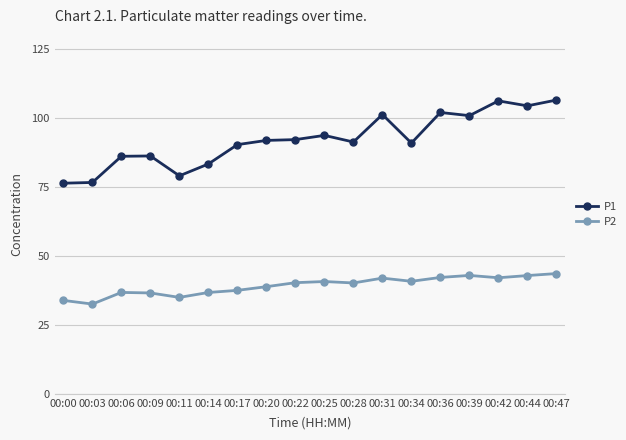

True or false: P2 has more than 1 points higher than both neighbors.

True